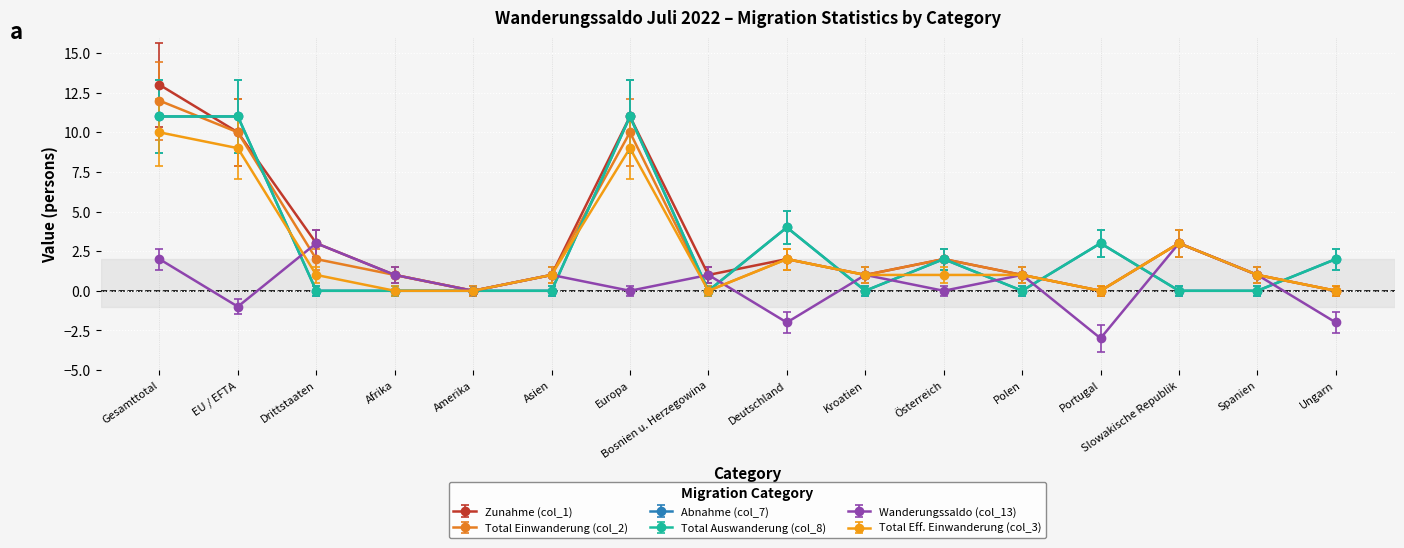

Is this an area chart (filled region under the line)?

No